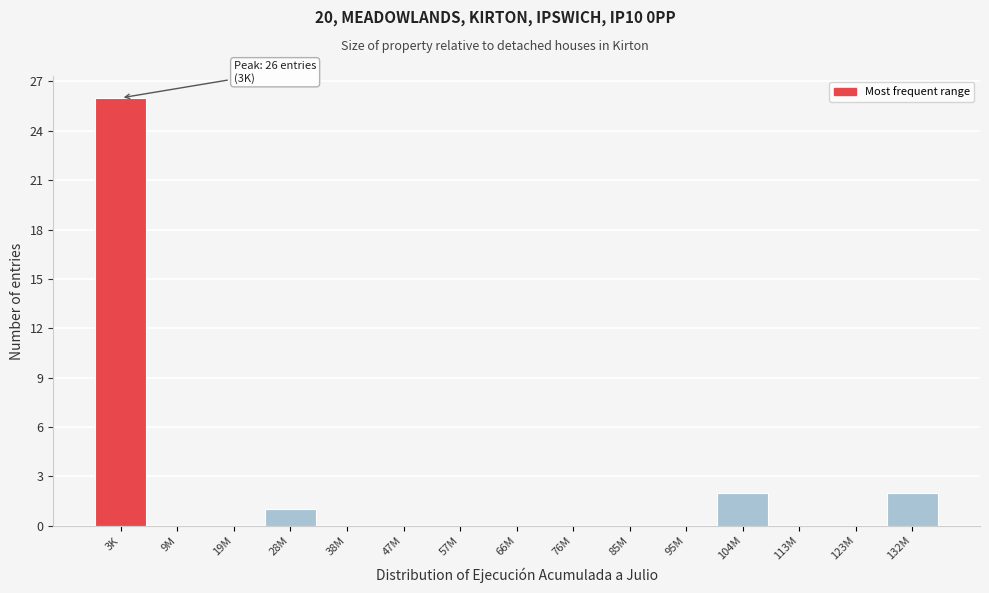

Reading left to right, transcribe all the data shown in this chart.

3K=26	9M=0	19M=0	28M=1	38M=0	47M=0	57M=0	66M=0	76M=0	85M=0	95M=0	104M=2	113M=0	123M=0	132M=2